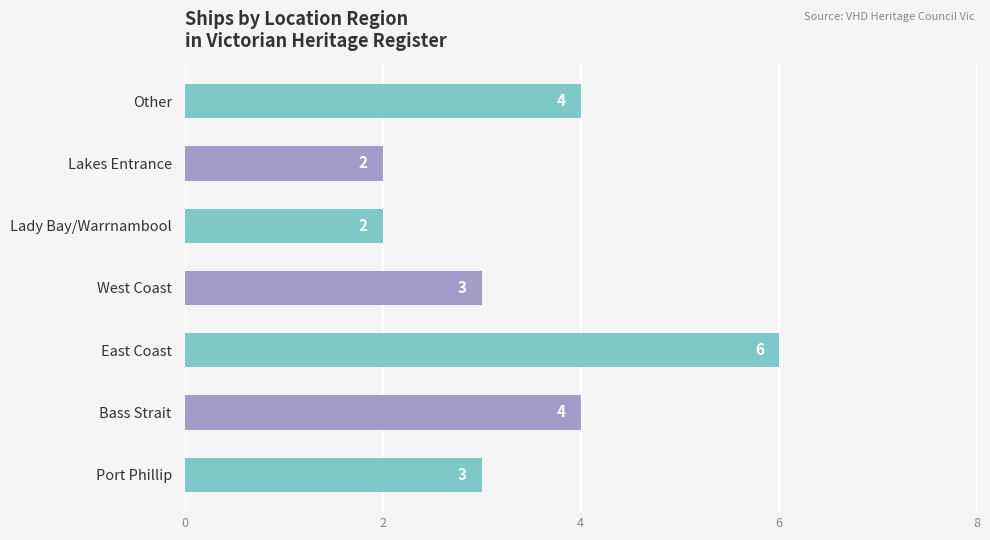

True or false: the data shows 7 at Bass Strait.

False